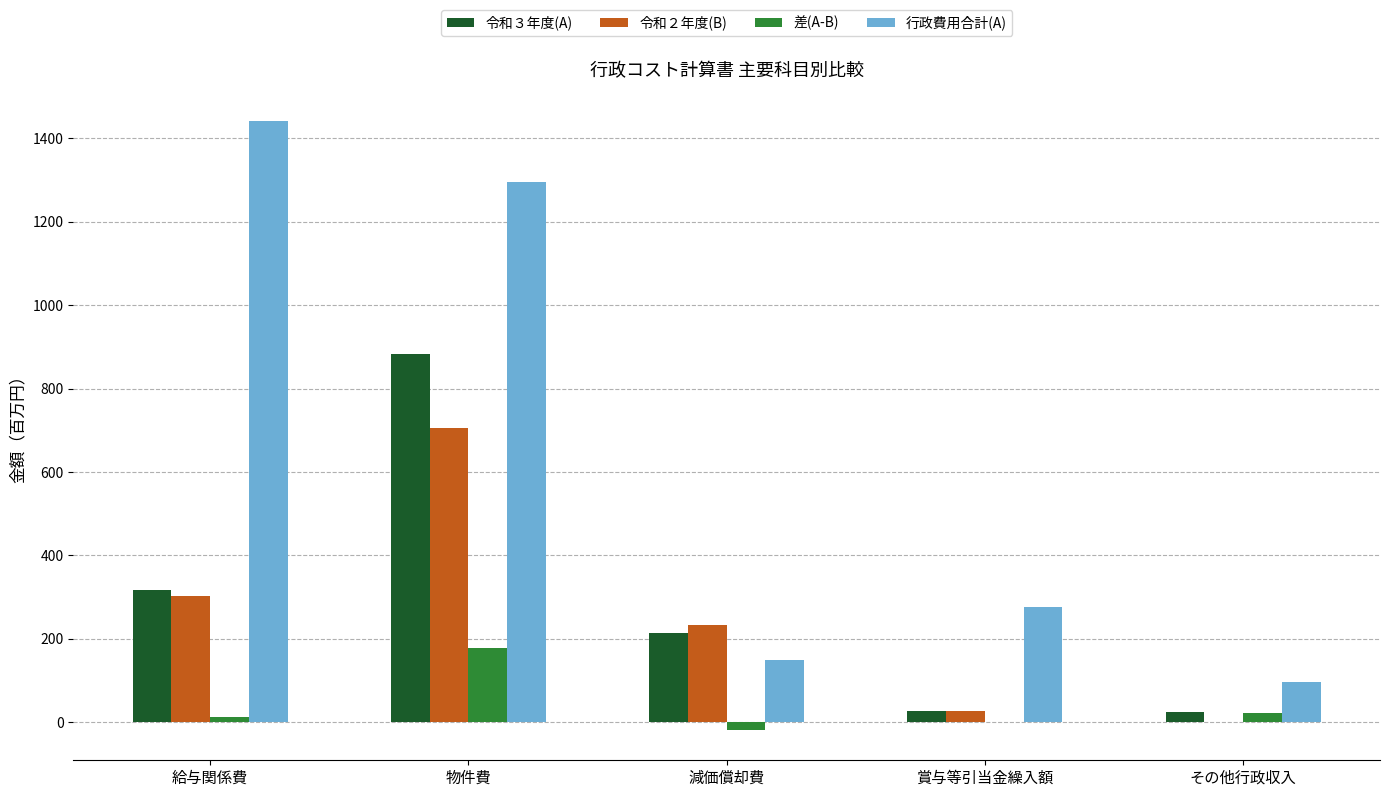

What is the average value of the 令和３年度(A) series?

292.9